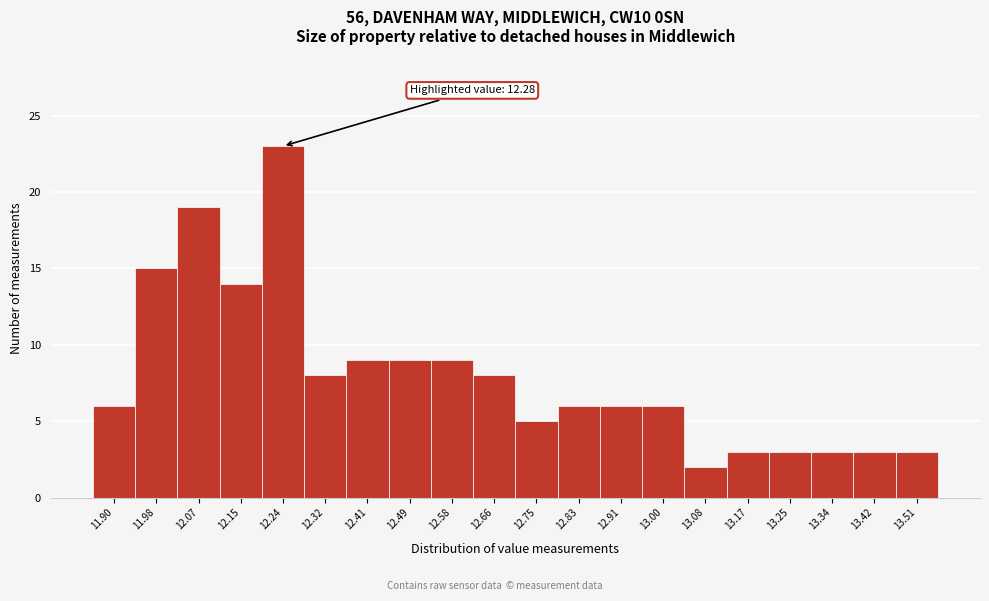

Reading left to right, transcribe all the data shown in this chart.

6	15	19	14	23	8	9	9	9	8	5	6	6	6	2	3	3	3	3	3